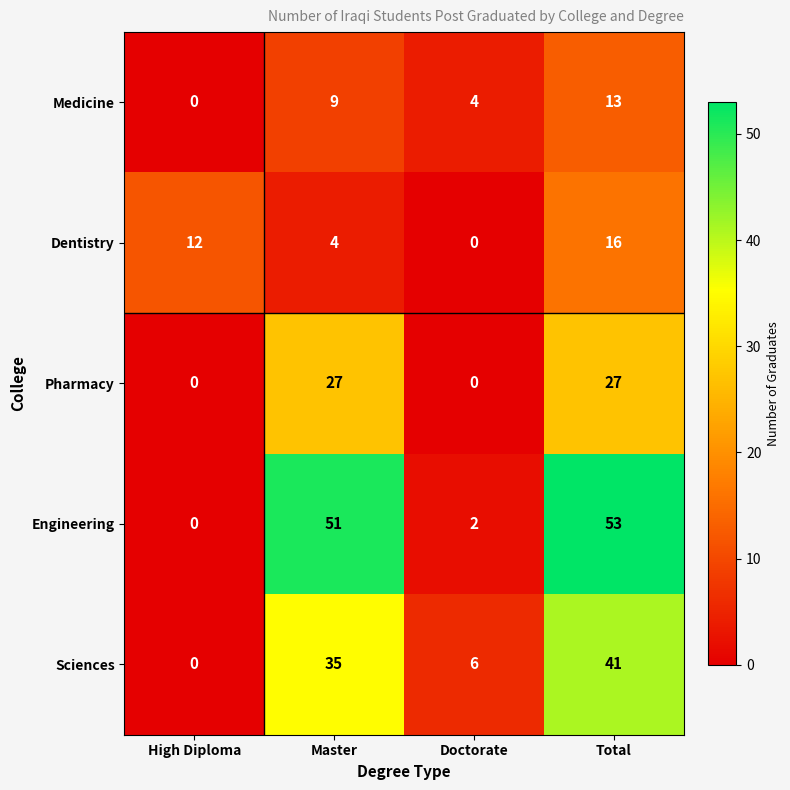

Rank the series at Total from lowest to highest value.

Medicine, Dentistry, Pharmacy, Sciences, Engineering